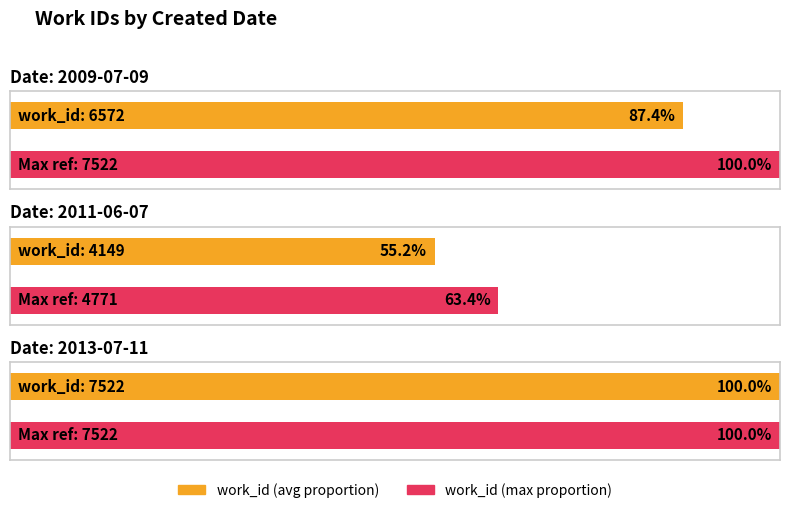

How many values are between 4149 and 7522?

3